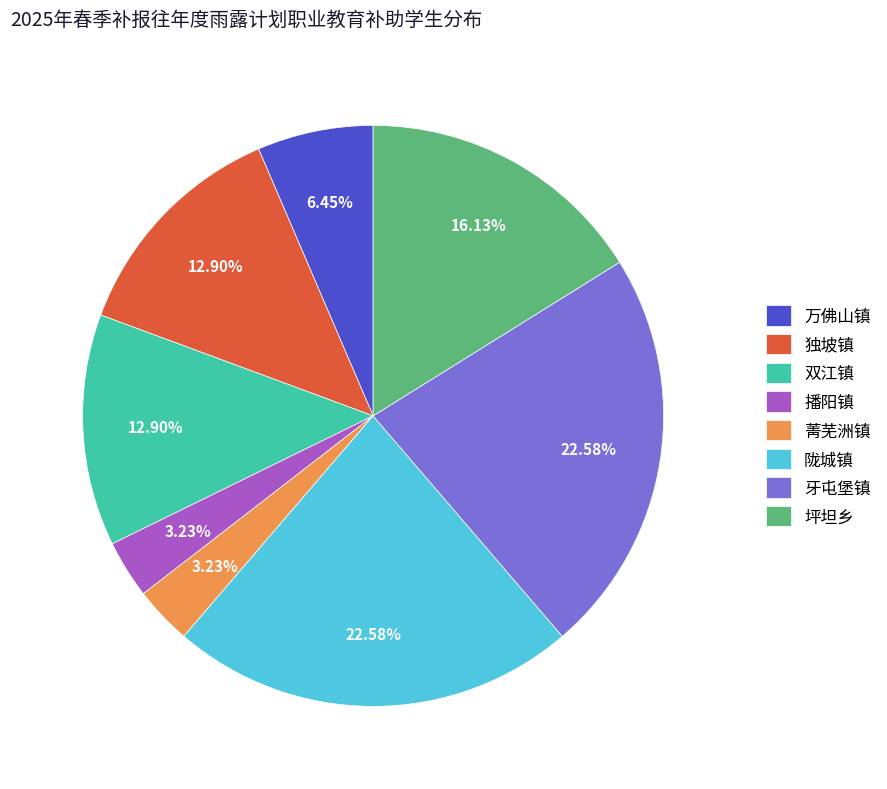

Count the number of slices in the pie.

8